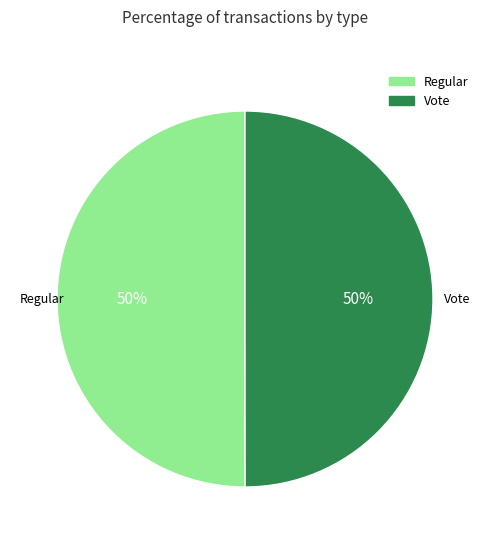

What is the ratio of the value at Vote to the value at Regular?

1.0